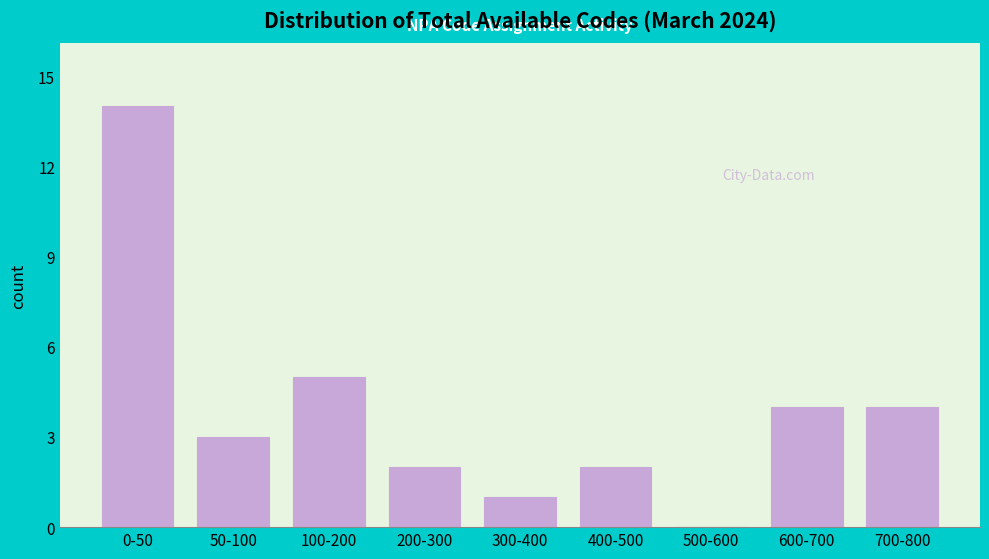

Reading left to right, extract all data points from this chart.

0-50=14	50-100=3	100-200=5	200-300=2	300-400=1	400-500=2	500-600=0	600-700=4	700-800=4